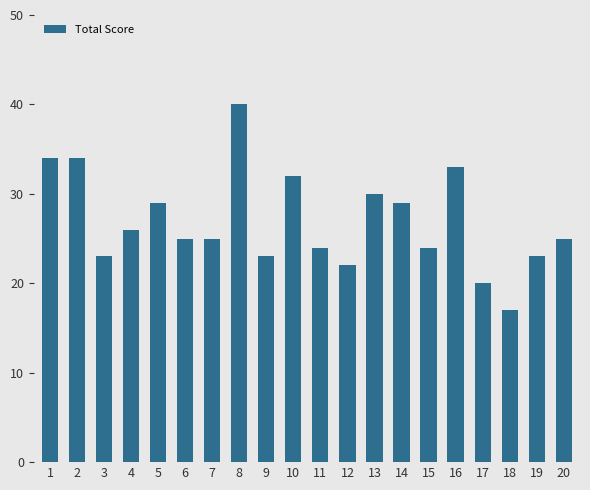

Which has a higher value, 20 or 18?

20